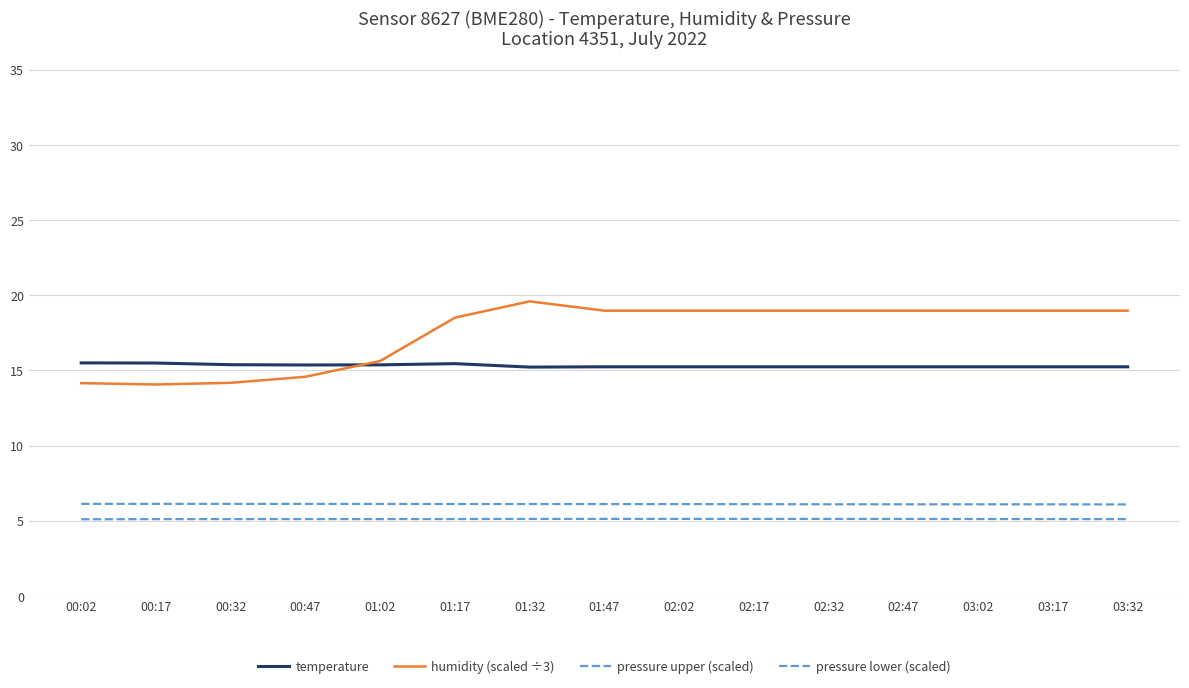

True or false: pressure lower (scaled) has a value of 5.1 at 00:02.

True